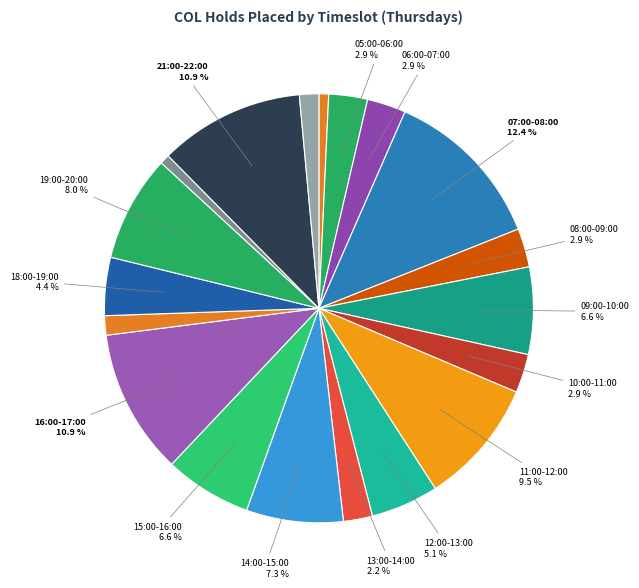

To the nearest percent, what is the difference between the largest and smallest slice percentages?

12%